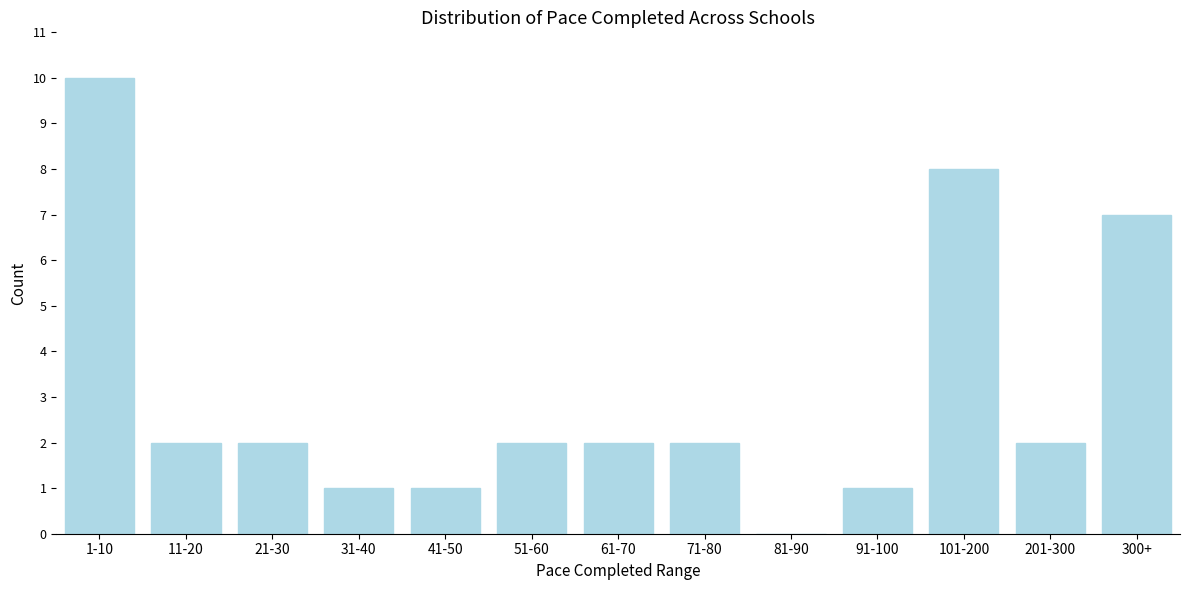

Reading left to right, extract all data points from this chart.

1-10=10	11-20=2	21-30=2	31-40=1	41-50=1	51-60=2	61-70=2	71-80=2	81-90=0	91-100=1	101-200=8	201-300=2	300+=7